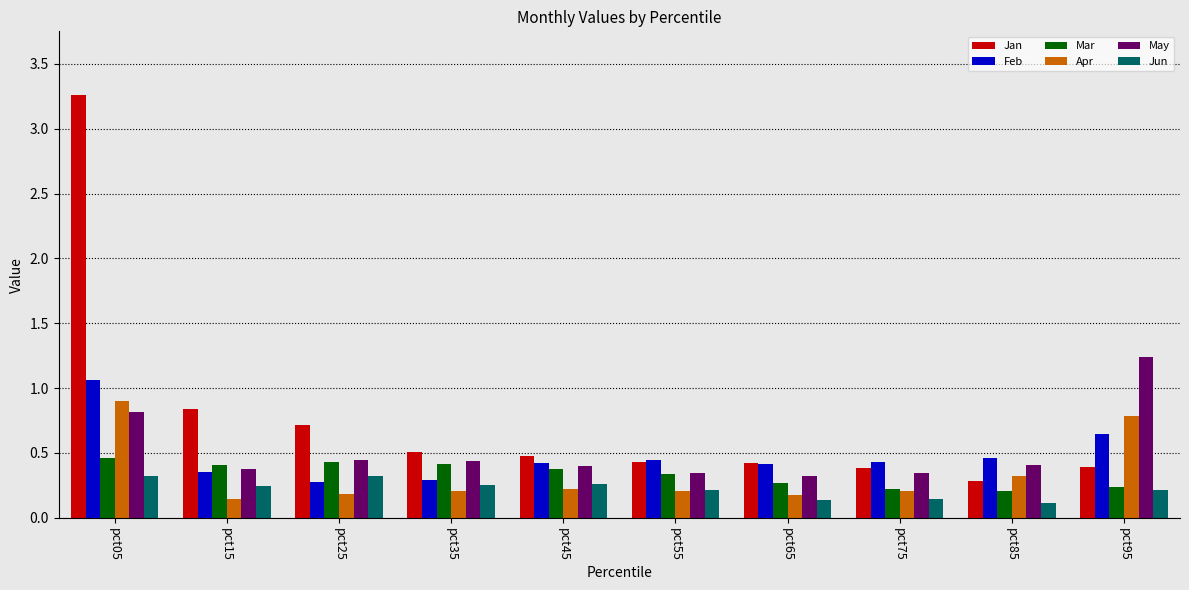

The value of May at pct65 is 0.3. True or false?

True